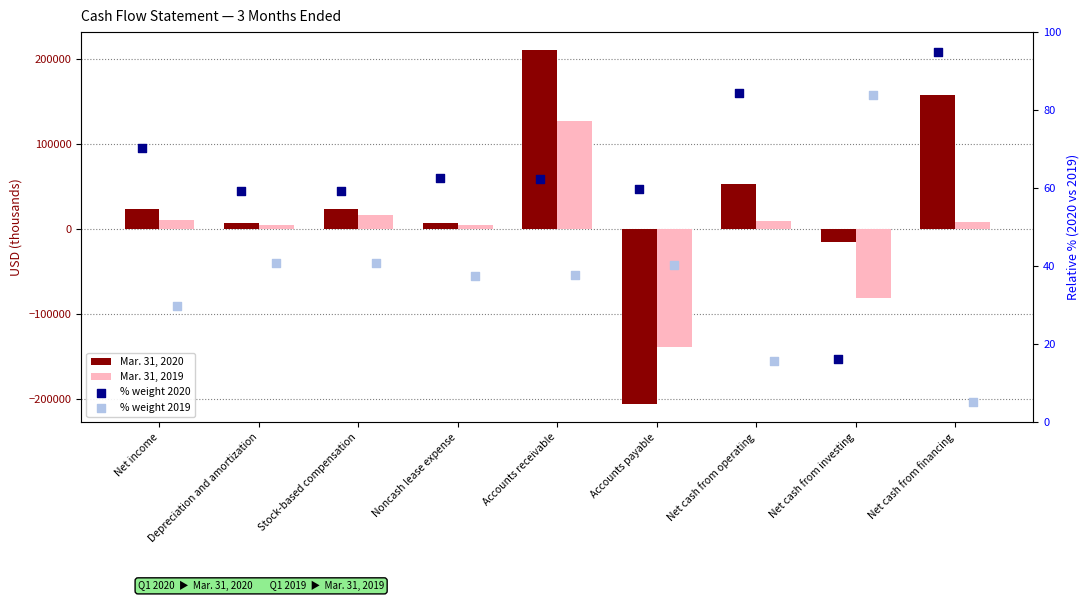

Is the value of Mar. 31, 2020 at Accounts receivable greater than the value of % weight 2020 at Noncash lease expense?

Yes